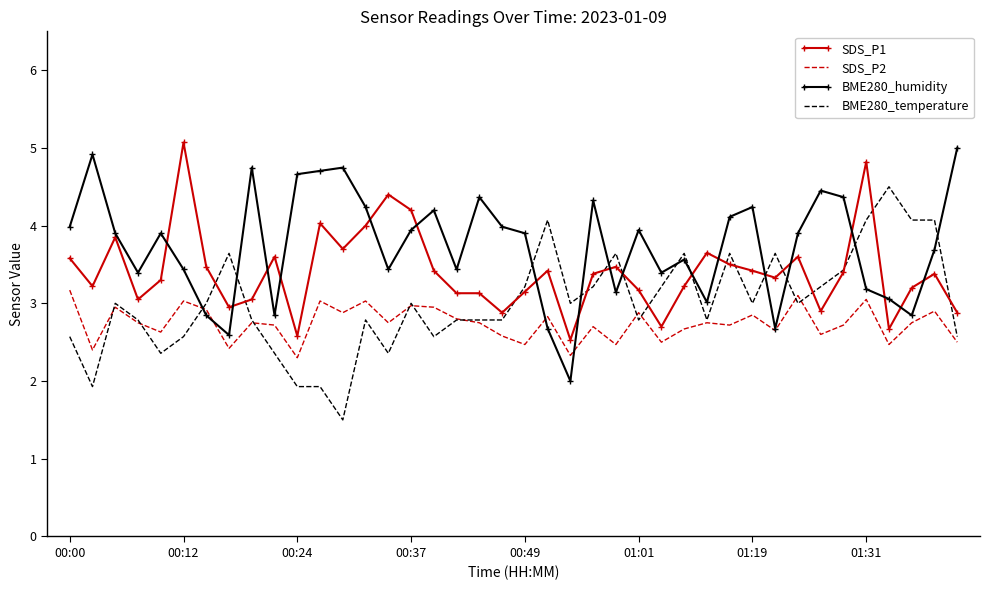

What is the sum of all SDS_P2 values?

109.7